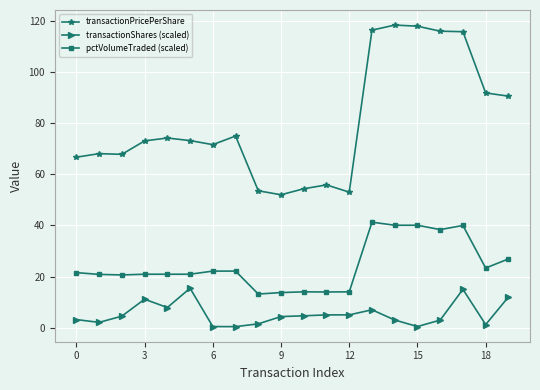

What is the minimum value shown in the chart?

0.4